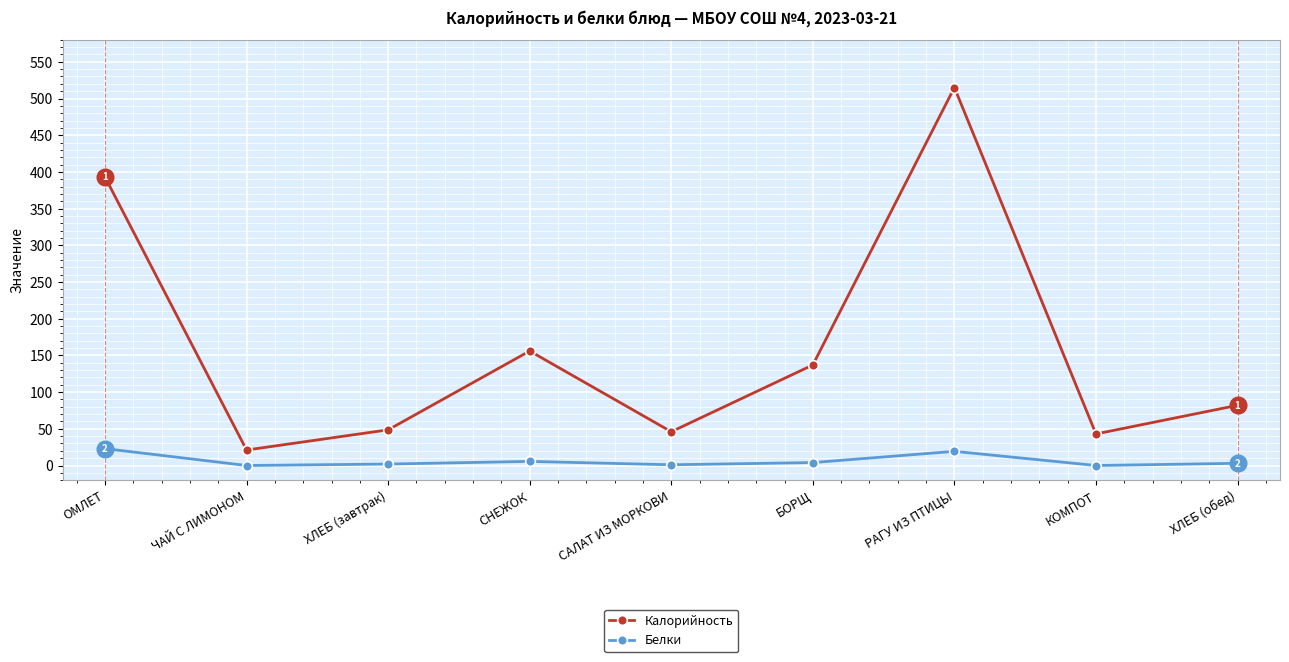

True or false: Калорийность and Белки cross at least once.

False